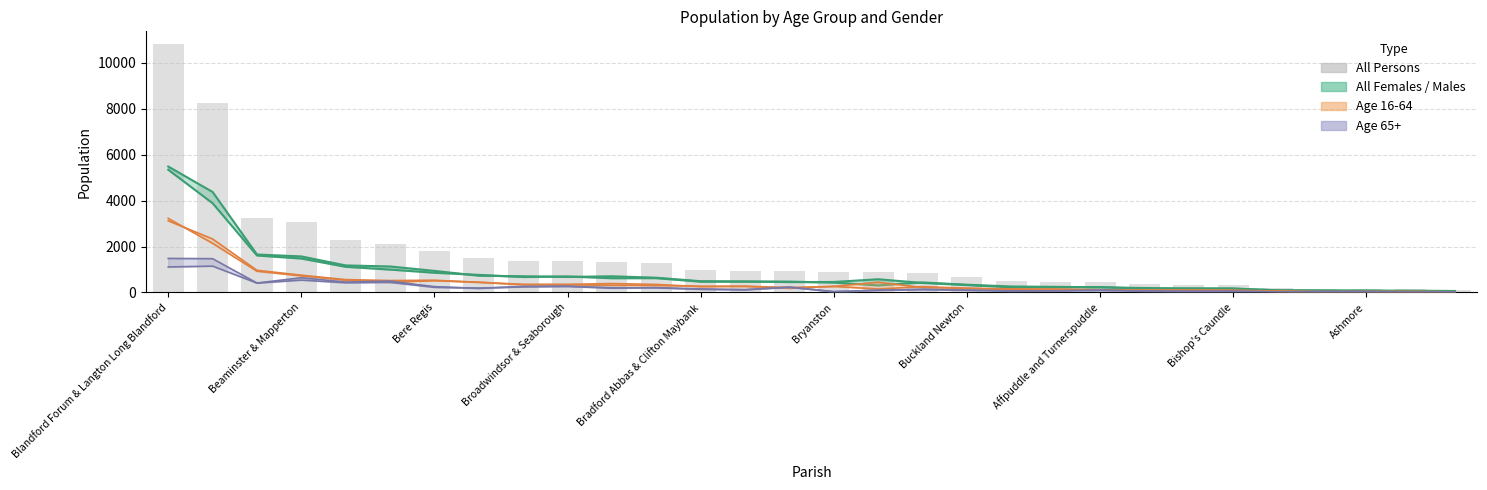

How many categories are shown in the chart?

30